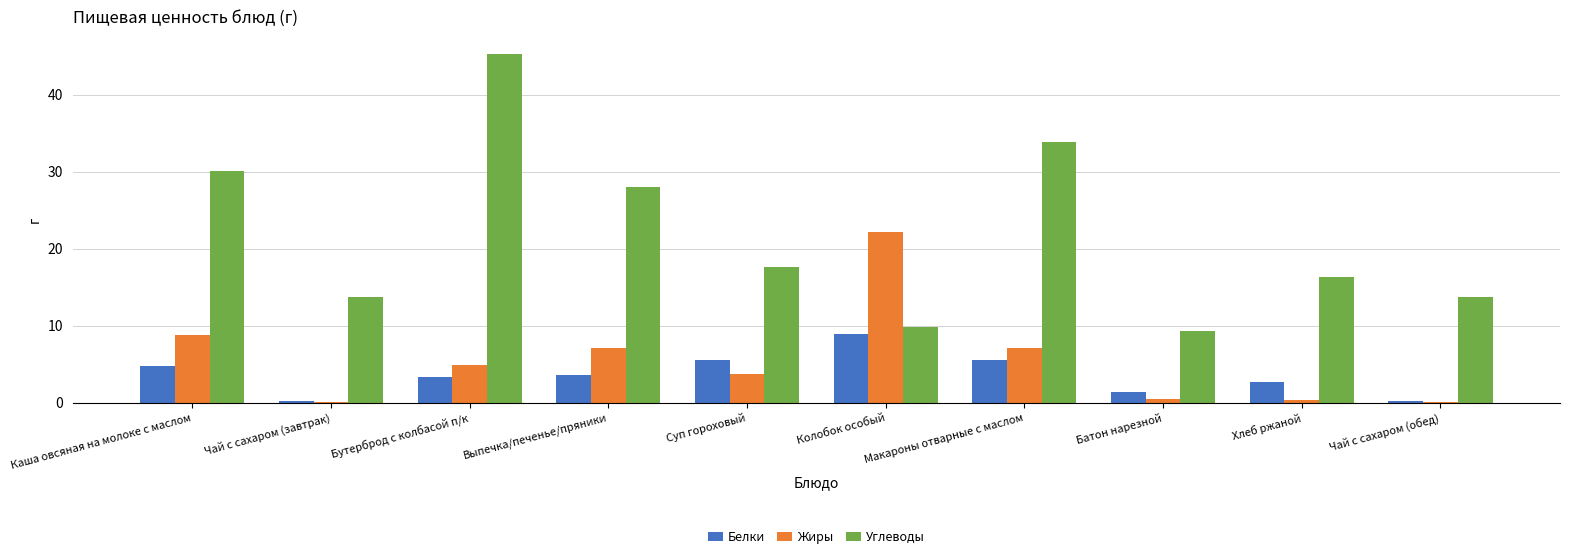

What is the greatest value displayed?

45.3